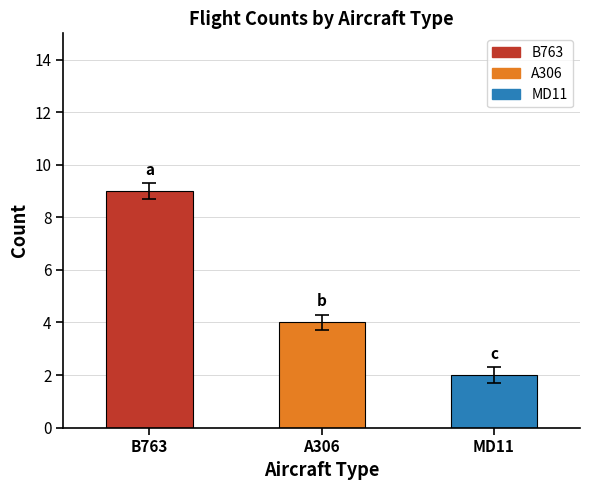

Where does the data first go above 4?

B763